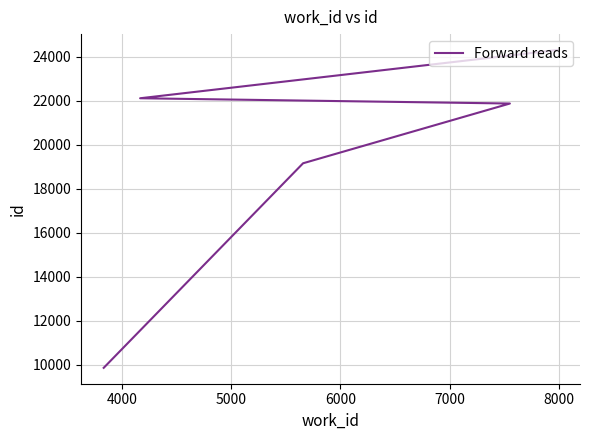

Reading left to right, transcribe all the data shown in this chart.

9866	19154	21867	22106	24297